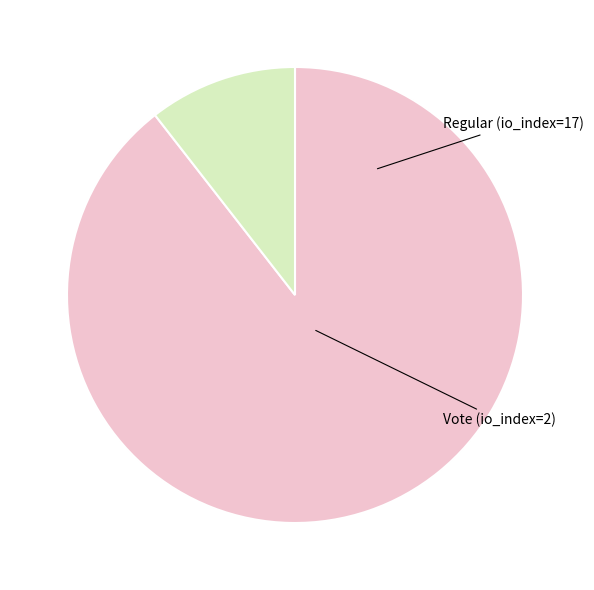

The Vote (io_index=2) slice represents 11% of the pie. True or false?

True